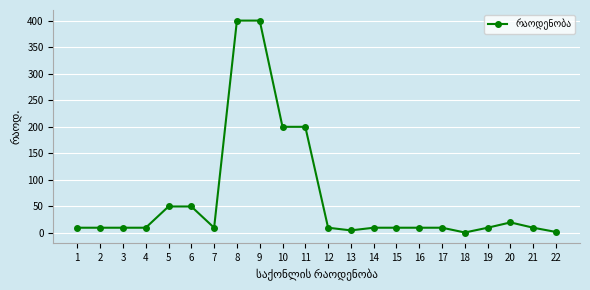

What is the change in value from 9 to 21?

-390